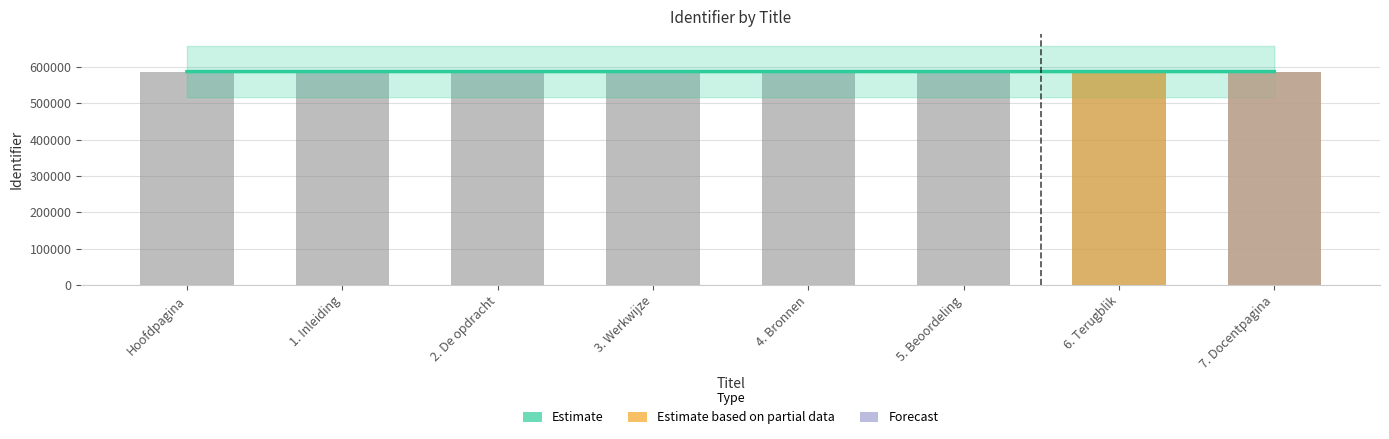

At which category does the chart reach its peak across all series?

7. Docentpagina